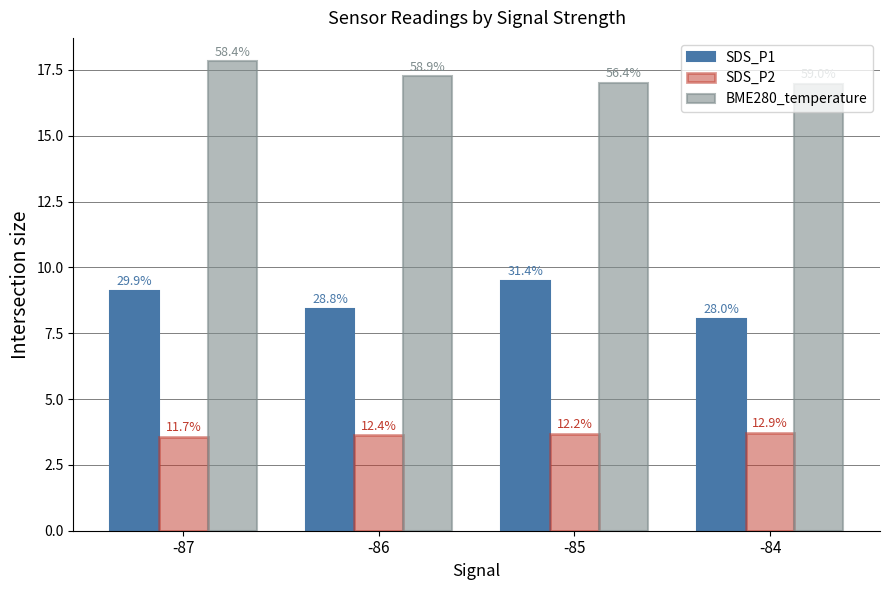

How many groups of bars are there?

4